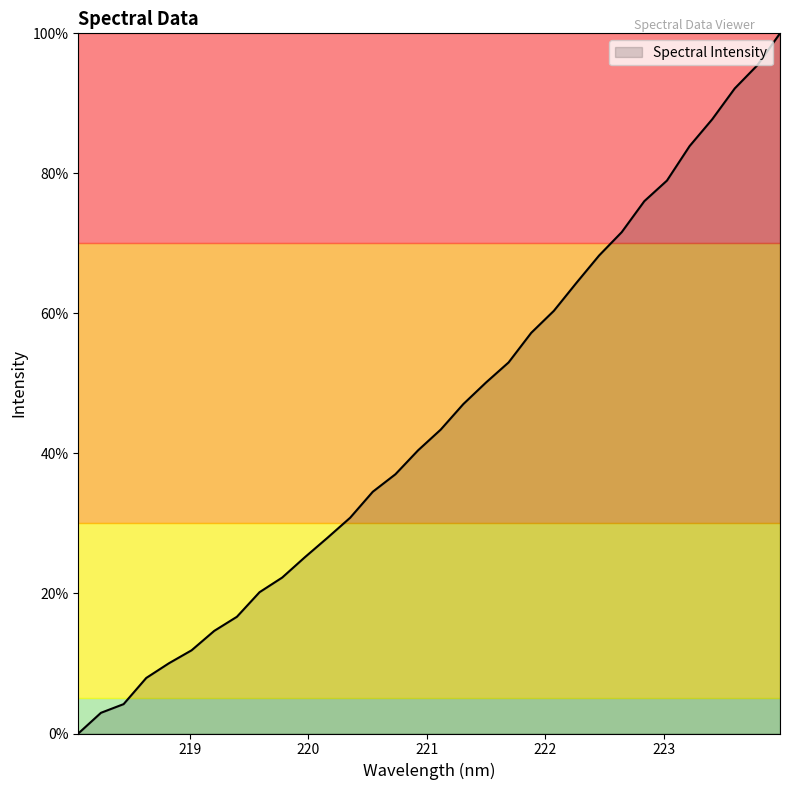

How many distinct data groups are displayed?

1